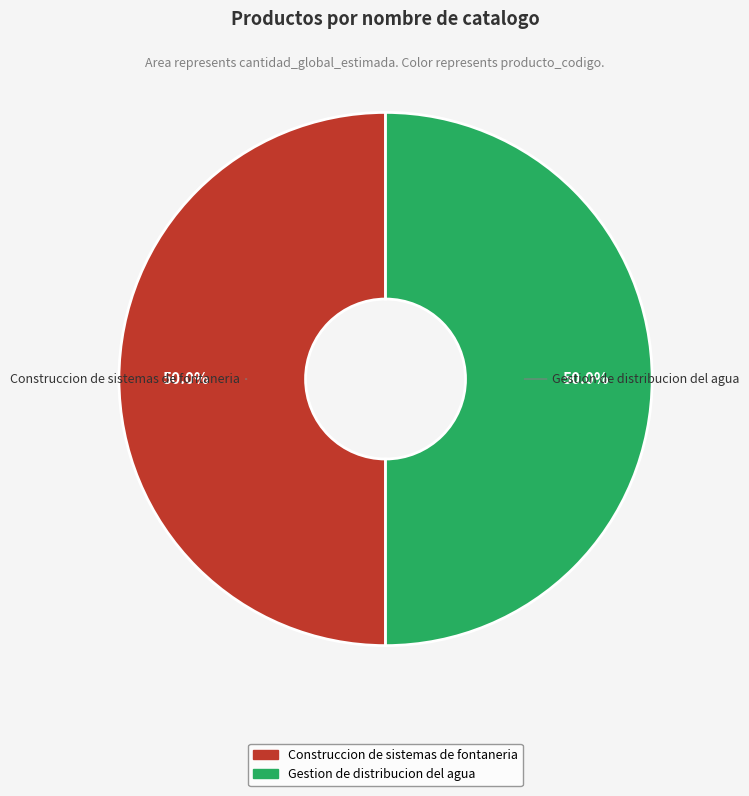

Approximately how many times larger is the value at Gestion de distribucion del agua compared to Construccion de sistemas de fontaneria?

1.0